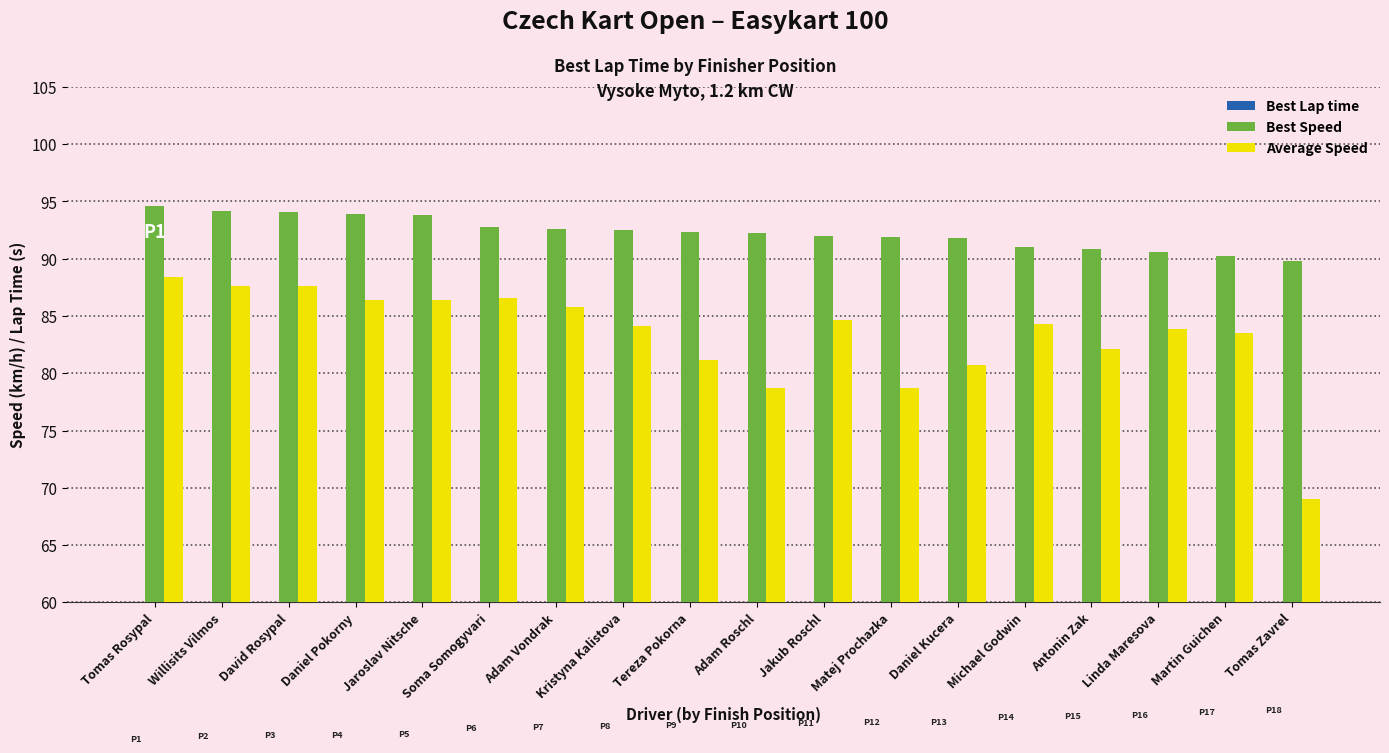

Rank the categories by Best Speed value from highest to lowest.

Tomas Rosypal, Willisits Vilmos, David Rosypal, Daniel Pokorny, Jaroslav Nitsche, Soma Somogyvari, Adam Vondrak, Kristyna Kalistova, Tereza Pokorna, Adam Roschl, Jakub Roschl, Matej Prochazka, Daniel Kucera, Michael Godwin, Antonin Zak, Linda Maresova, Martin Guichen, Tomas Zavrel